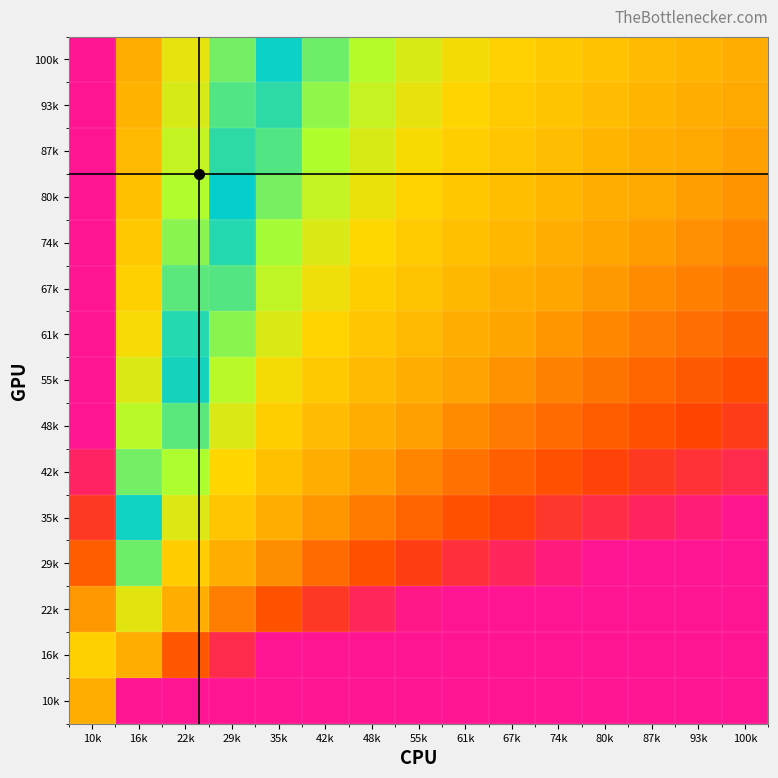

Reading left to right, list all the values displayed in this chart.

100k: 10k=1.0	16k=0.5	22k=0.3	29k=0.1	35k=0.0	42k=0.1	48k=0.2	55k=0.2	61k=0.3	67k=0.3	74k=0.4	80k=0.4	87k=0.4	93k=0.5	100k=0.5
93k: 10k=1.0	16k=0.5	22k=0.2	29k=0.1	35k=0.0	42k=0.1	48k=0.2	55k=0.3	61k=0.3	67k=0.4	74k=0.4	80k=0.4	87k=0.5	93k=0.5	100k=0.5
87k: 10k=1.0	16k=0.4	22k=0.2	29k=0.0	35k=0.1	42k=0.2	48k=0.2	55k=0.3	61k=0.3	67k=0.4	74k=0.4	80k=0.5	87k=0.5	93k=0.5	100k=0.6
80k: 10k=1.0	16k=0.4	22k=0.2	29k=0.0	35k=0.1	42k=0.2	48k=0.3	55k=0.3	61k=0.4	67k=0.4	74k=0.5	80k=0.5	87k=0.5	93k=0.6	100k=0.6
74k: 10k=1.0	16k=0.4	22k=0.1	29k=0.0	35k=0.1	42k=0.2	48k=0.3	55k=0.4	61k=0.4	67k=0.5	74k=0.5	80k=0.5	87k=0.6	93k=0.6	100k=0.6
67k: 10k=1.0	16k=0.3	22k=0.1	29k=0.1	35k=0.2	42k=0.3	48k=0.3	55k=0.4	61k=0.5	67k=0.5	74k=0.5	80k=0.6	87k=0.6	93k=0.6	100k=0.7
61k: 10k=1.0	16k=0.3	22k=0.0	29k=0.1	35k=0.2	42k=0.3	48k=0.4	55k=0.4	61k=0.5	67k=0.5	74k=0.6	80k=0.6	87k=0.7	93k=0.7	100k=0.7
55k: 10k=1.0	16k=0.2	22k=0.0	29k=0.2	35k=0.3	42k=0.4	48k=0.4	55k=0.5	61k=0.6	67k=0.6	74k=0.6	80k=0.7	87k=0.7	93k=0.7	100k=0.8
48k: 10k=1.0	16k=0.2	22k=0.1	29k=0.2	35k=0.3	42k=0.4	48k=0.5	55k=0.6	61k=0.6	67k=0.7	74k=0.7	80k=0.7	87k=0.8	93k=0.8	100k=0.8
42k: 10k=0.9	16k=0.1	22k=0.2	29k=0.3	35k=0.4	42k=0.5	48k=0.6	55k=0.6	61k=0.7	67k=0.7	74k=0.8	80k=0.8	87k=0.8	93k=0.9	100k=0.9
35k: 10k=0.8	16k=0.0	22k=0.2	29k=0.4	35k=0.5	42k=0.6	48k=0.7	55k=0.7	61k=0.8	67k=0.8	74k=0.9	80k=0.9	87k=0.9	93k=1.0	100k=1.0
29k: 10k=0.7	16k=0.1	22k=0.3	29k=0.5	35k=0.6	42k=0.7	48k=0.8	55k=0.8	61k=0.9	67k=0.9	74k=1.0	80k=1.0	87k=1.0	93k=1.0	100k=1.0
22k: 10k=0.6	16k=0.2	22k=0.5	29k=0.7	35k=0.8	42k=0.9	48k=0.9	55k=1.0	61k=1.0	67k=1.0	74k=1.0	80k=1.0	87k=1.0	93k=1.0	100k=1.0
16k: 10k=0.3	16k=0.5	22k=0.8	29k=0.9	35k=1.0	42k=1.0	48k=1.0	55k=1.0	61k=1.0	67k=1.0	74k=1.0	80k=1.0	87k=1.0	93k=1.0	100k=1.0
10k: 10k=0.5	16k=1.0	22k=1.0	29k=1.0	35k=1.0	42k=1.0	48k=1.0	55k=1.0	61k=1.0	67k=1.0	74k=1.0	80k=1.0	87k=1.0	93k=1.0	100k=1.0